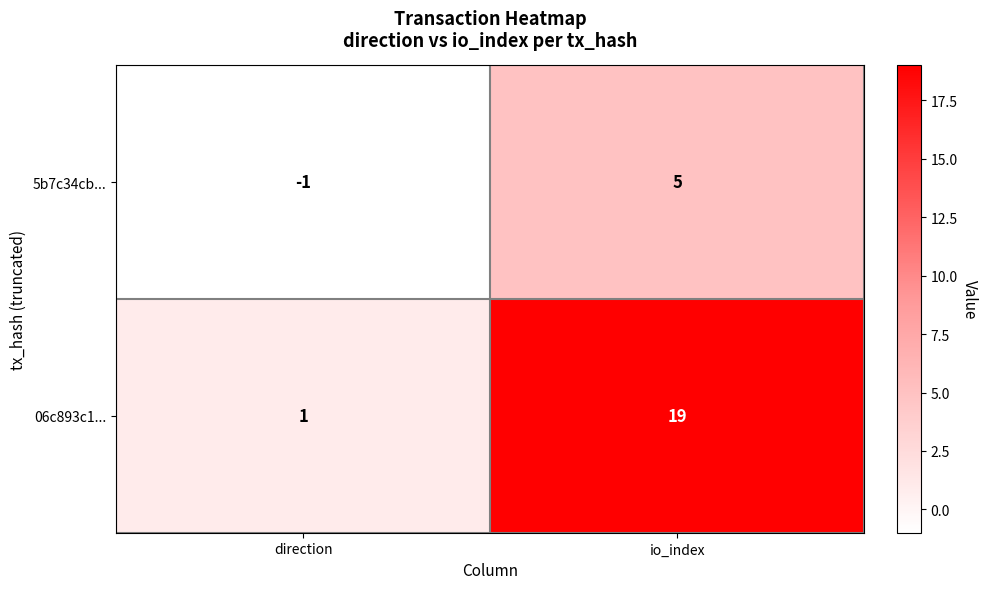

The value of 5b7c34cb... at io_index is 2. True or false?

False